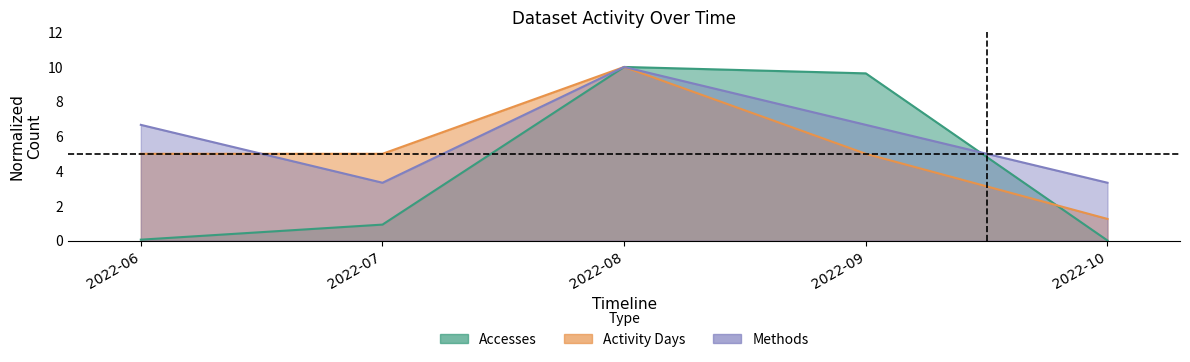

Which series has the widest spread of values?

Accesses